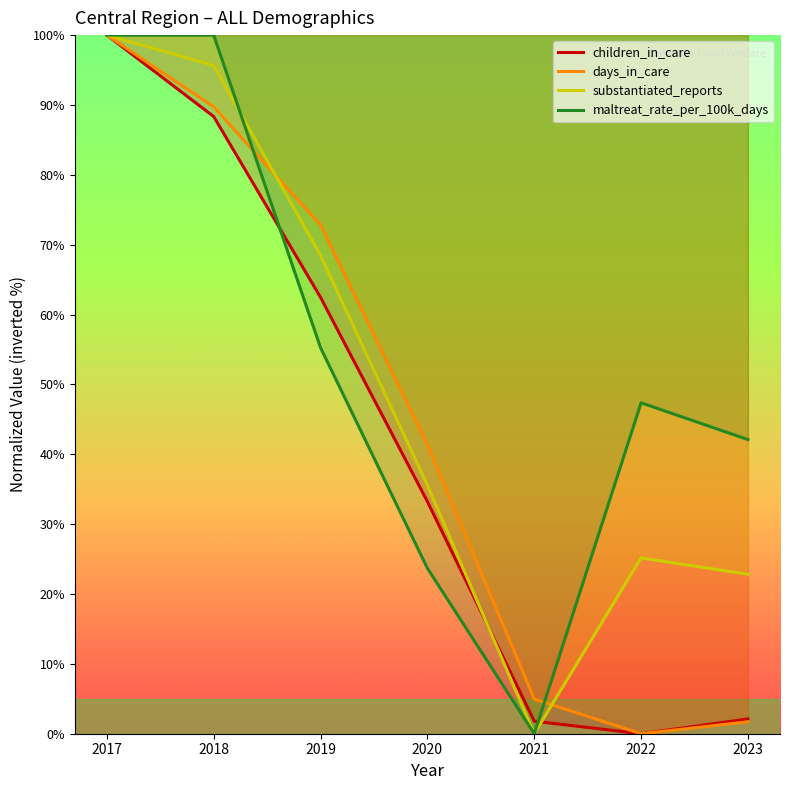

True or false: days_in_care and children_in_care intersect in this chart.

False